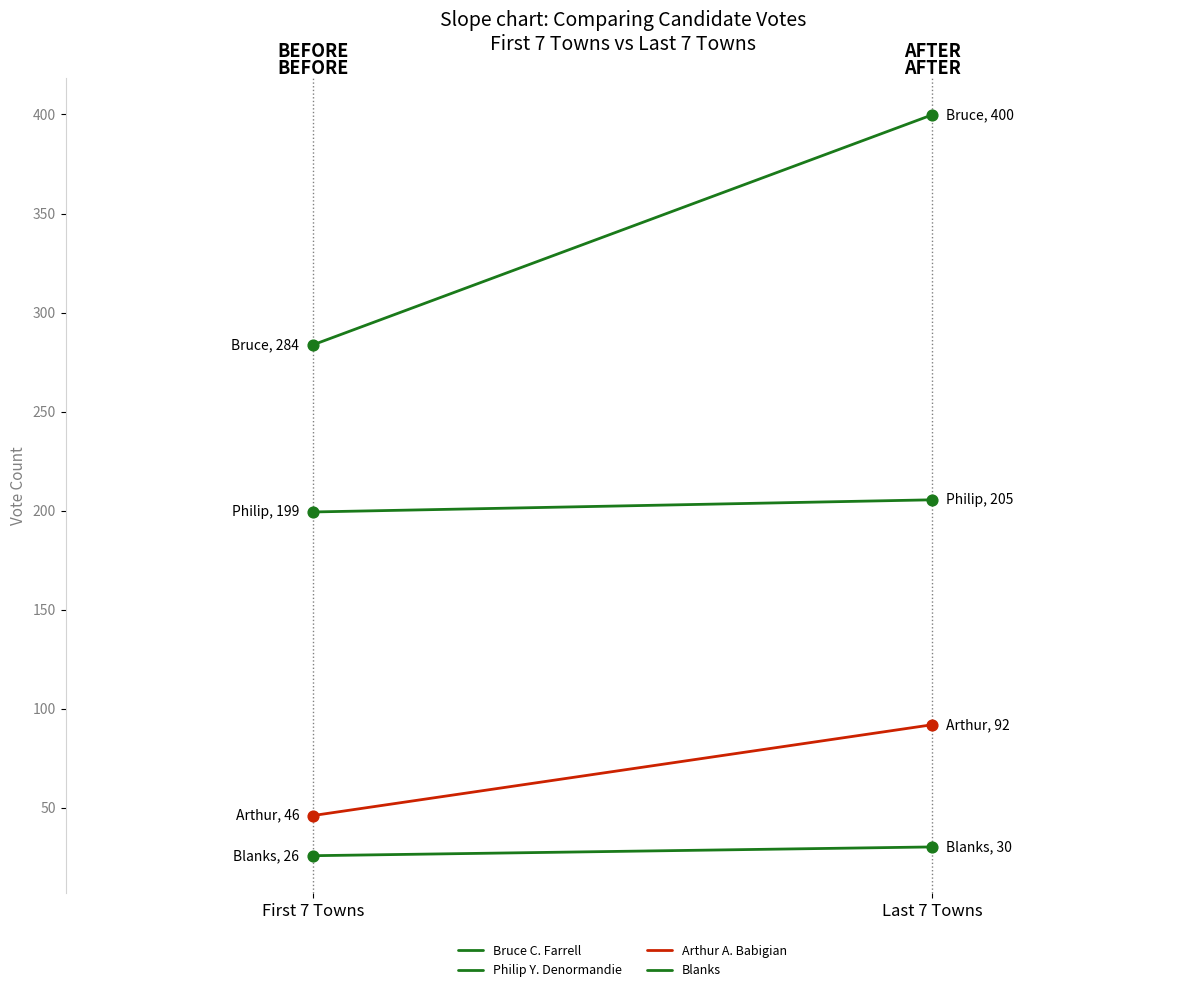

Which series has the largest total across all categories?

Bruce C. Farrell